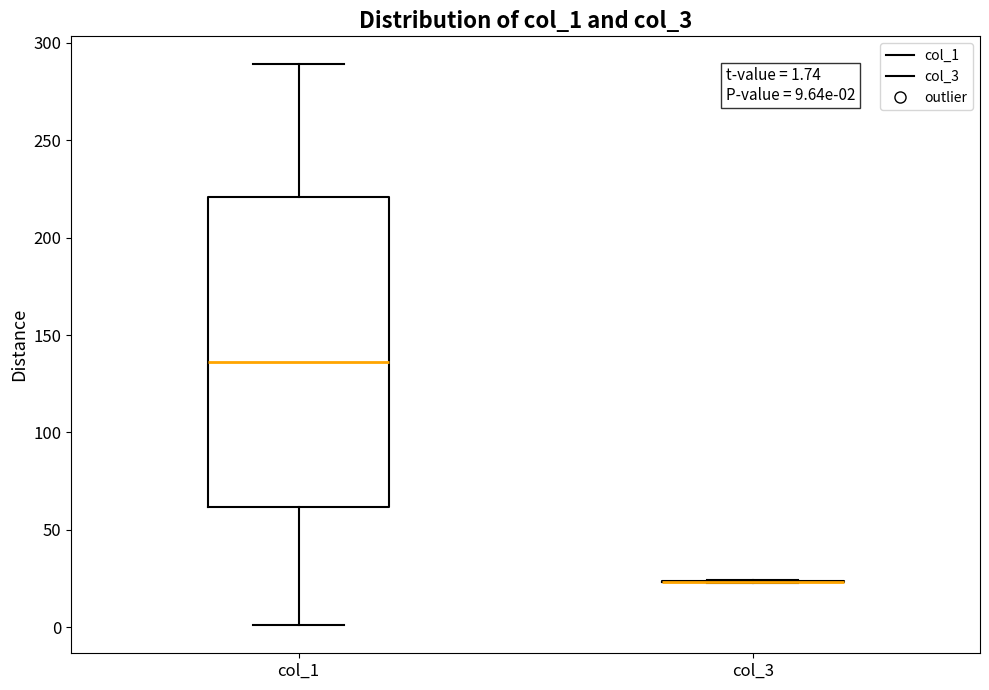

Comparing the boxes themselves (not the whiskers), which one is the tallest?

col_1